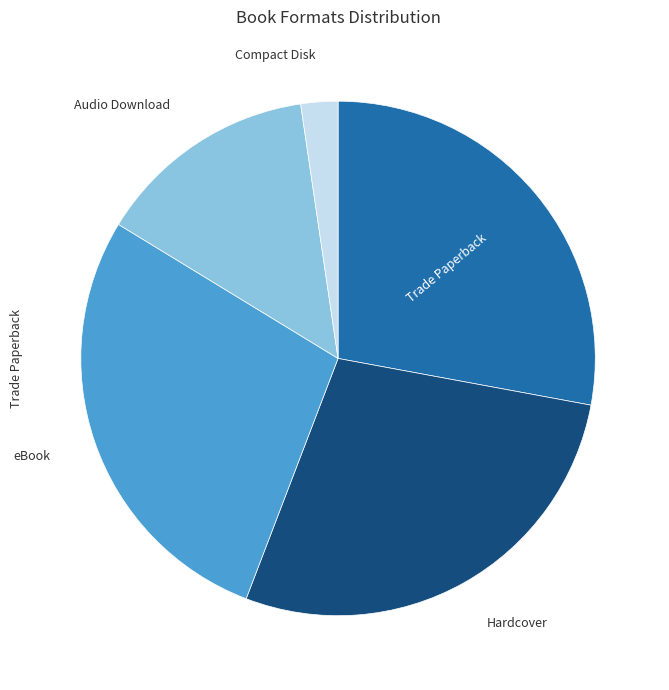

Approximately how many times larger is the value at eBook compared to Compact Disk?

12.0